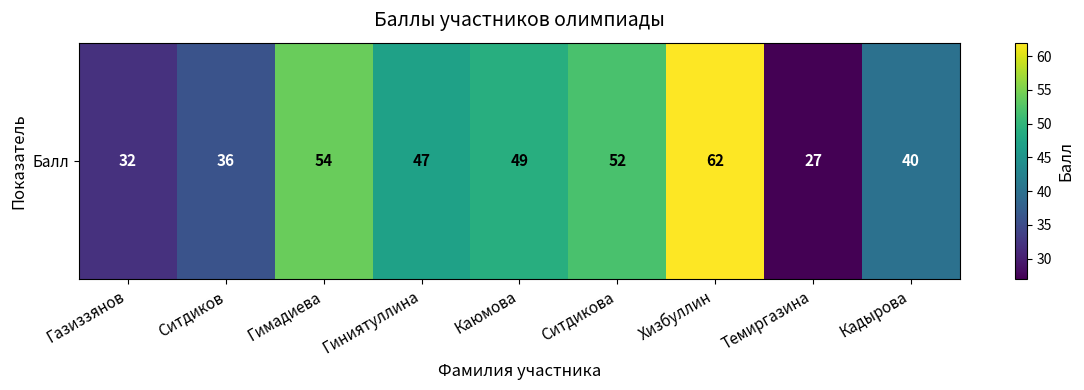

Between Каюмова and Гимадиева, which is larger?

Гимадиева